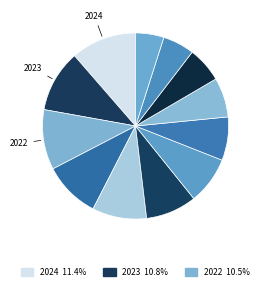

What is the smallest slice in the pie chart?

2013